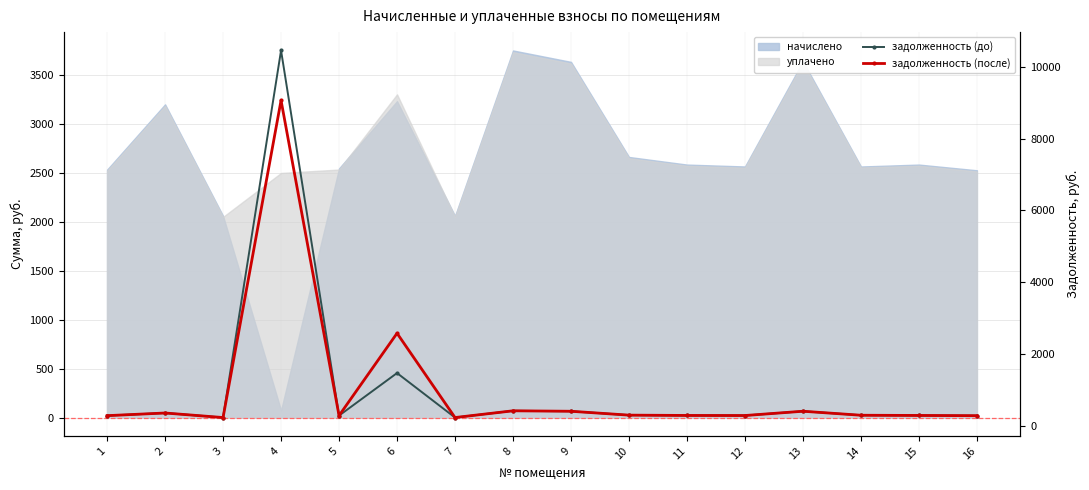

What is the greatest value displayed?

10457.2